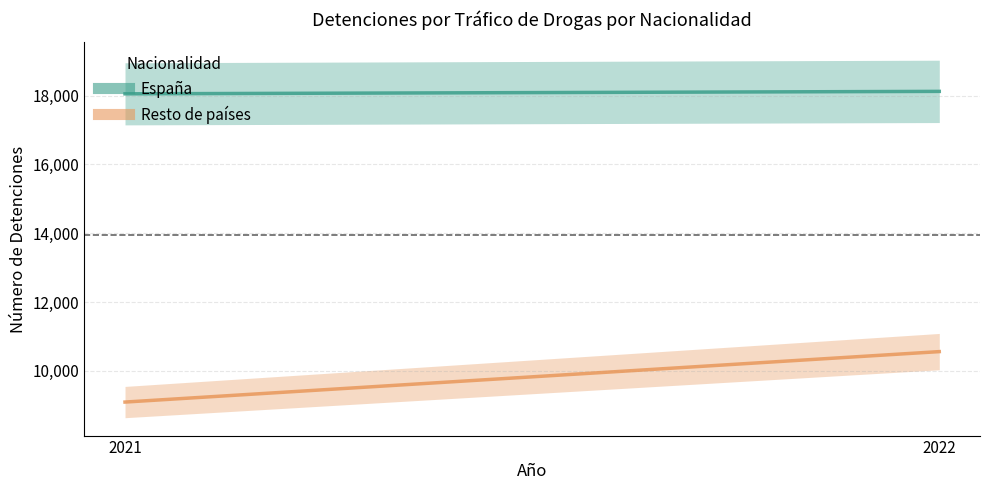

Rank the categories by Resto de países value from highest to lowest.

2022, 2021